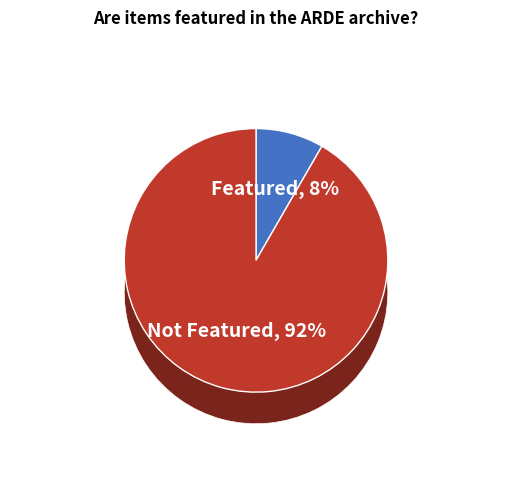

Between 6190 and 6220, which is larger?

6190